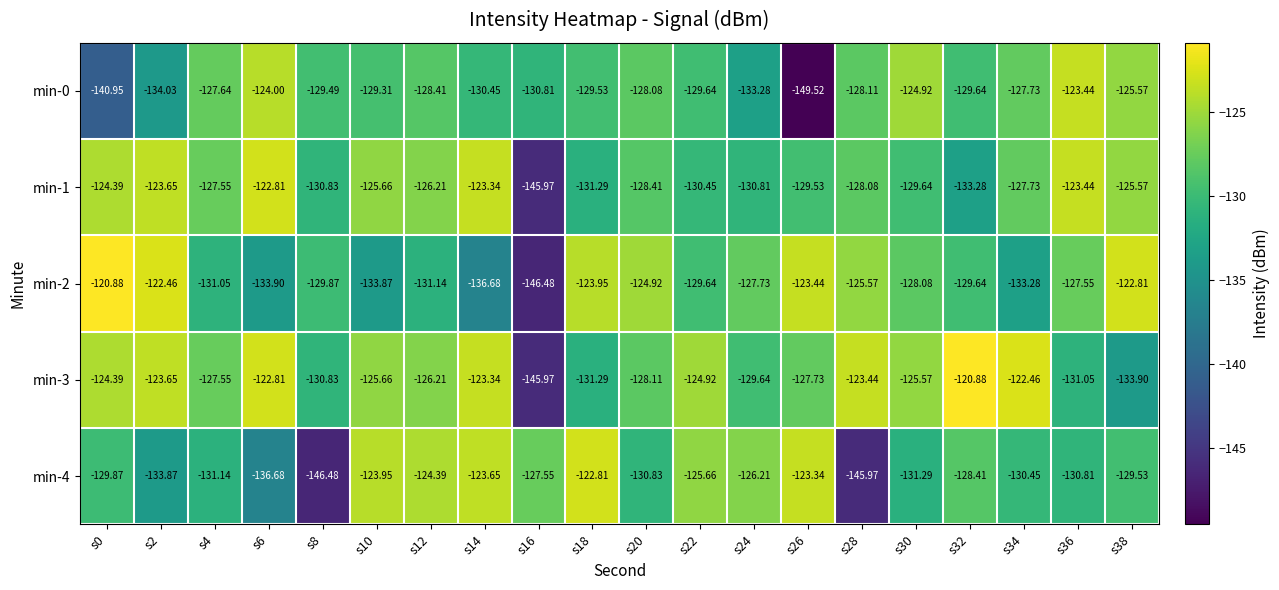

Is the value of min-1 at s8 greater than the value of min-3 at s34?

No